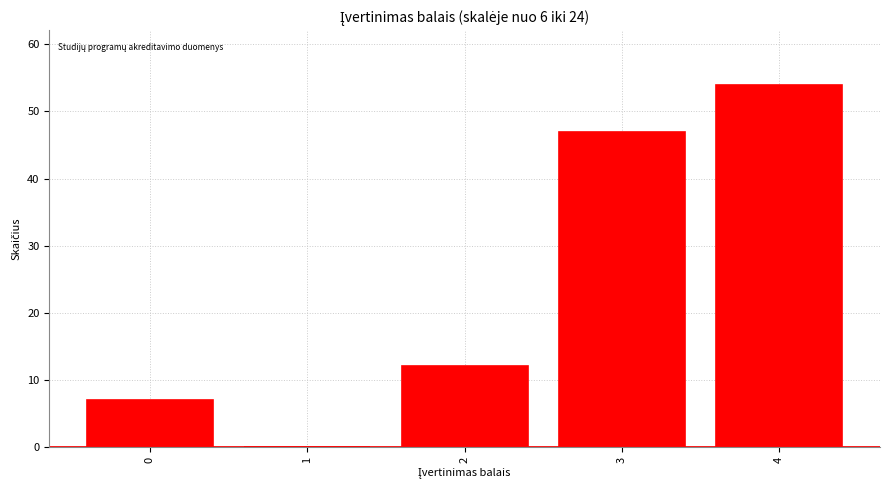

Reading left to right, list all the values displayed in this chart.

0=7	1=0	2=12	3=47	4=54